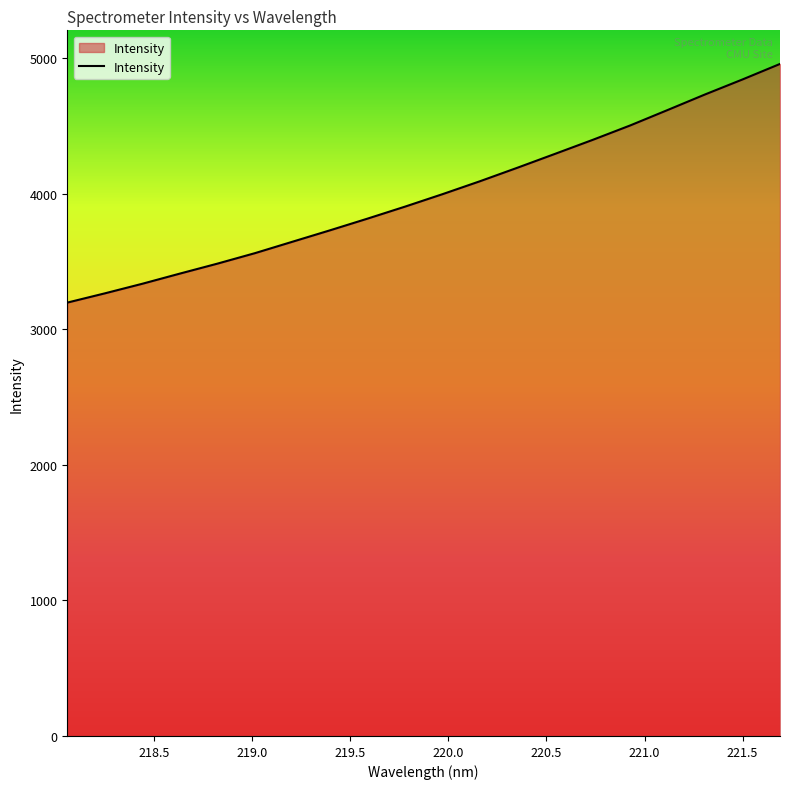

What is the minimum value shown in the chart?

3198.0